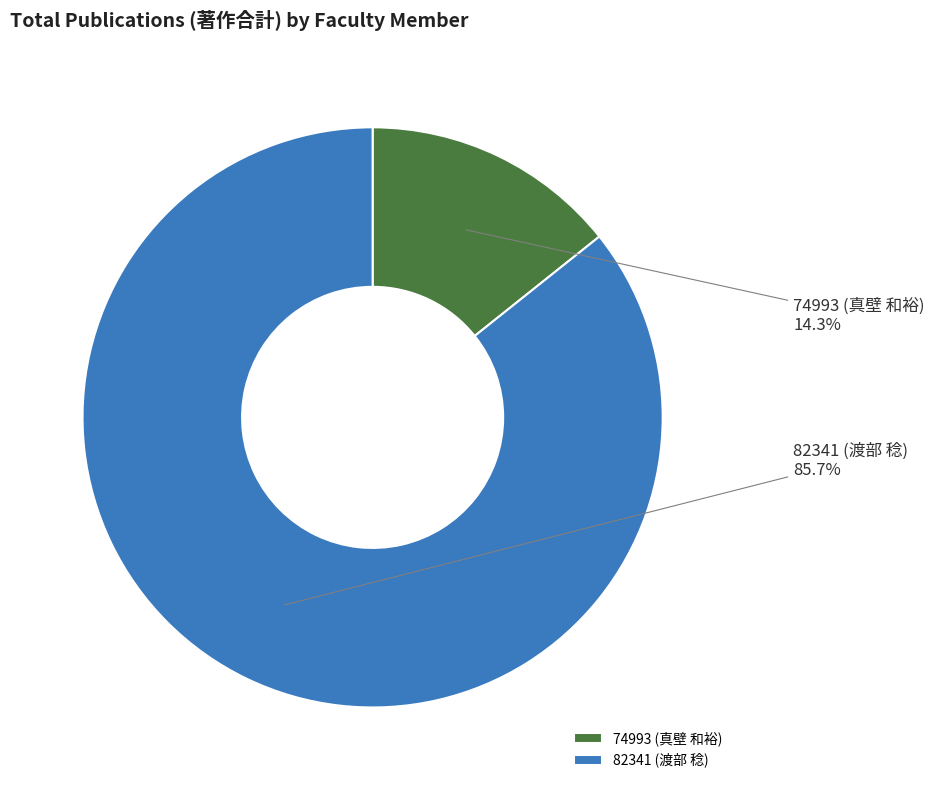

Is it true that 82341 (渡部 稔) is 97% of the pie?

False